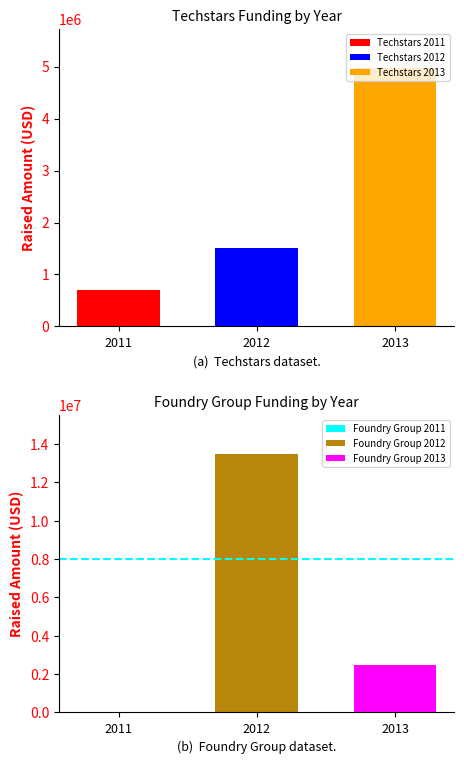

The Foundry Group series shows 2368849 at 2011-angel-veri. True or false?

False